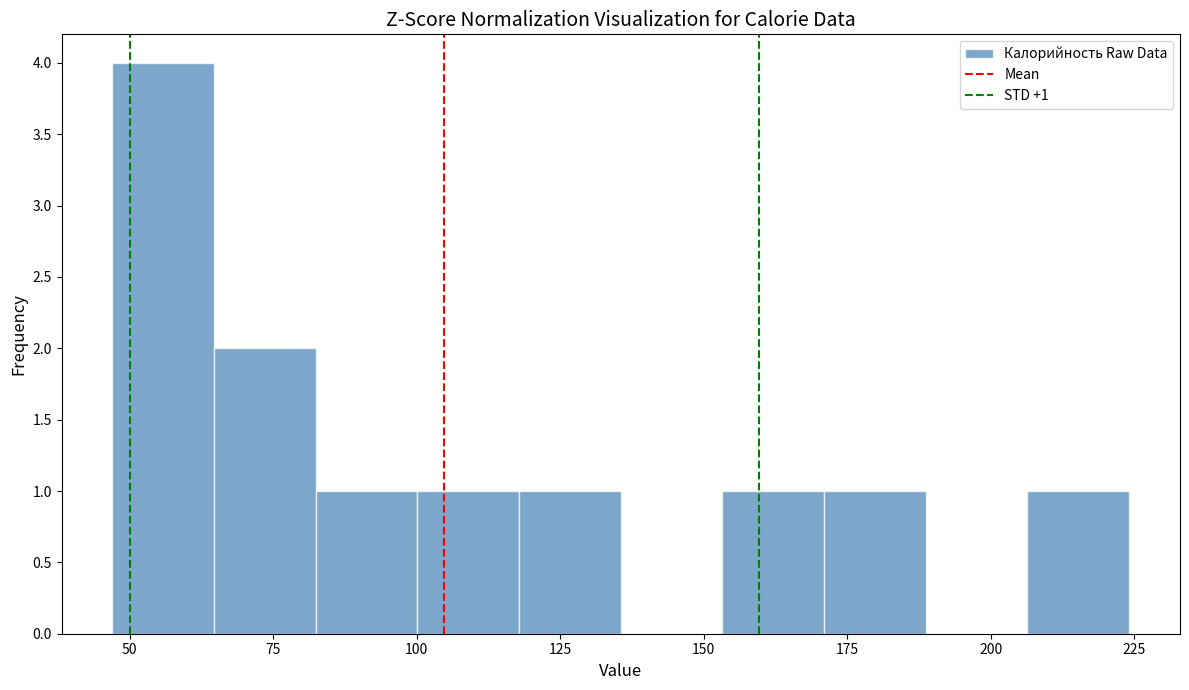

Around what value on the x-axis is the tallest bar? Give the approximate position of its centre, as read against the axis.

55